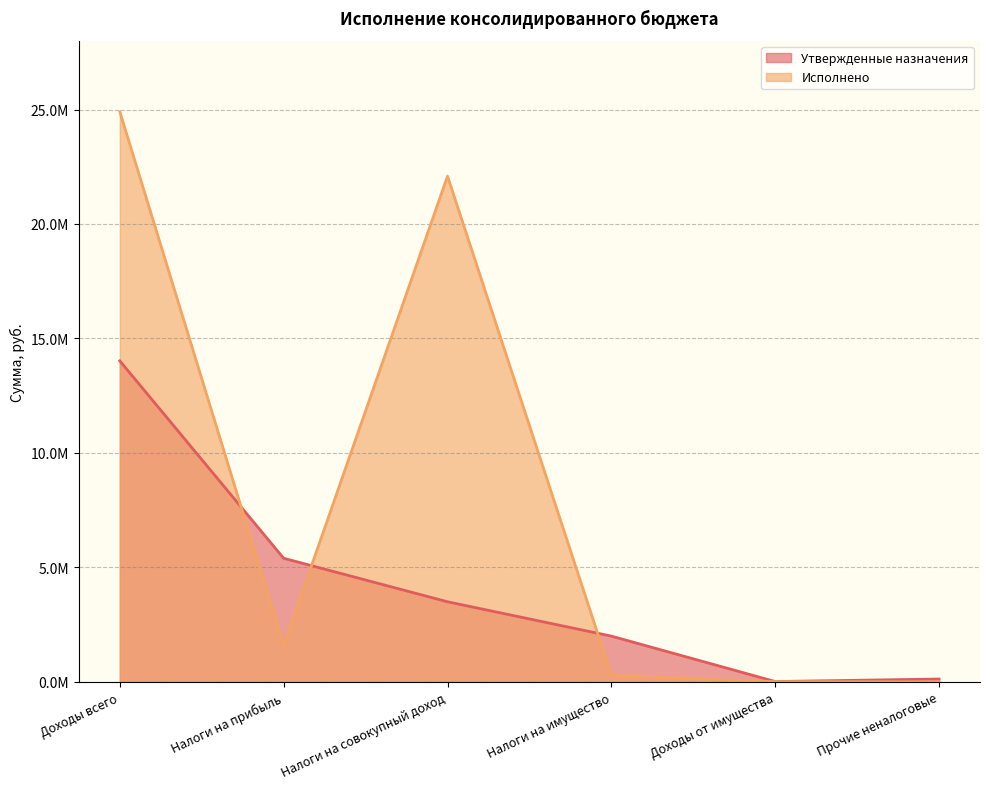

Which category has the lowest value in the Утвержденные назначения series?

Доходы от имущества